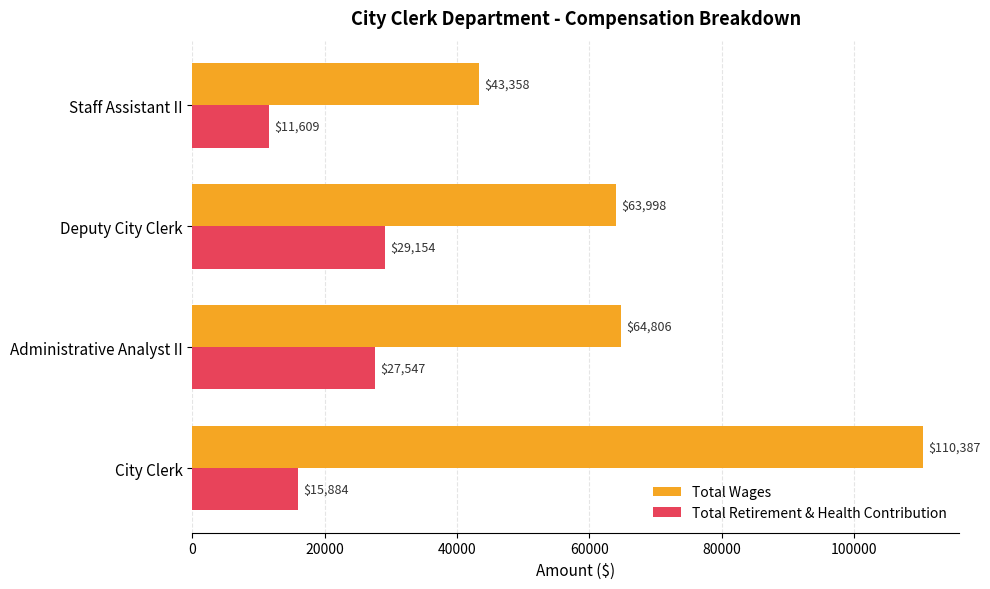

Is the value of Total Wages at City Clerk greater than the value of Total Retirement & Health Contribution at Staff Assistant II?

Yes